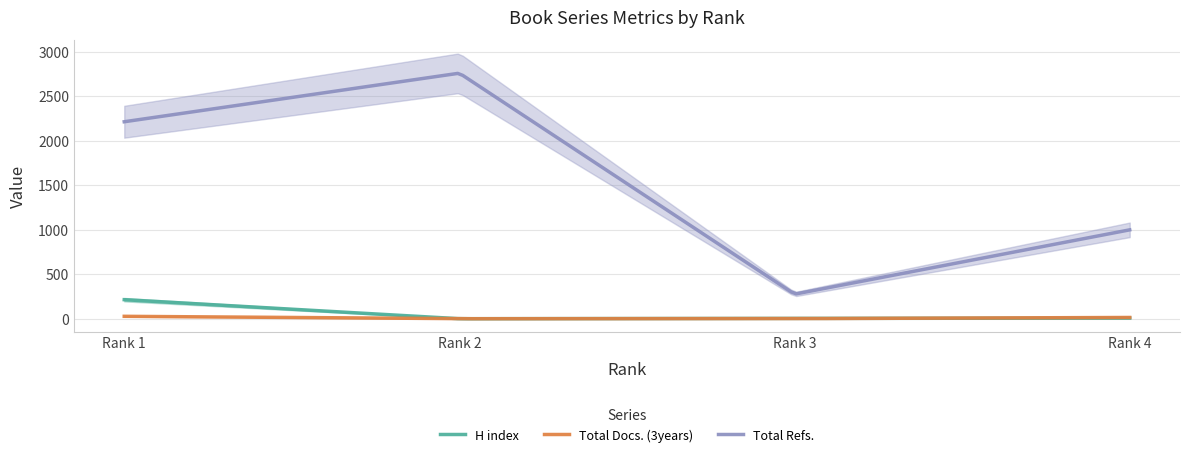

True or false: H index has a value of 2 at Rank 2.

True